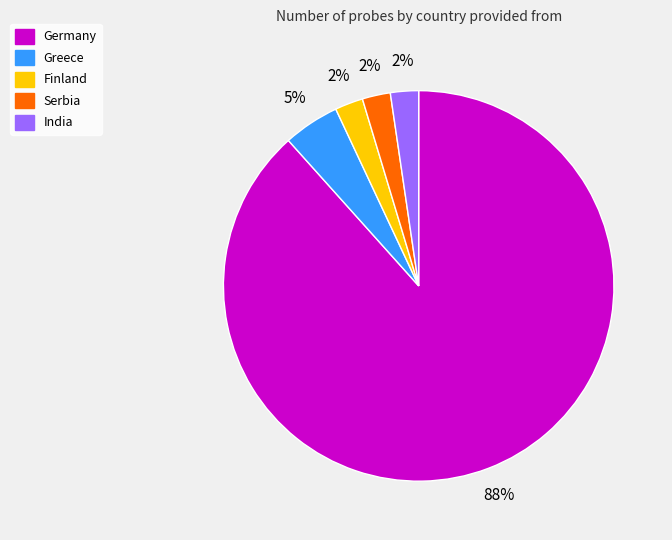

To the nearest percent, what is the average slice percentage?

20%